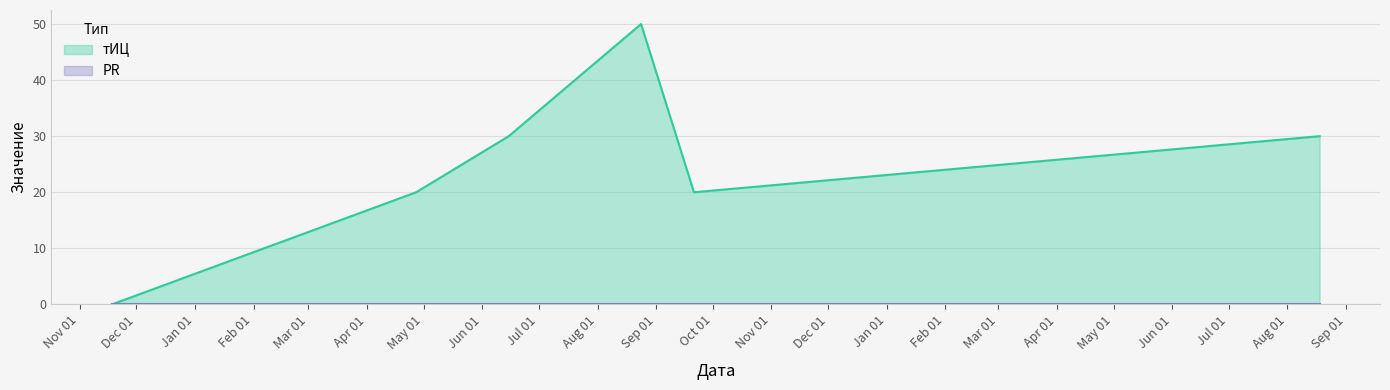

Reading left to right, extract all data points from this chart.

2015-11-18=0	2016-04-27=20	2016-06-15=30	2016-08-24=50	2016-09-21=20	2017-08-18=30